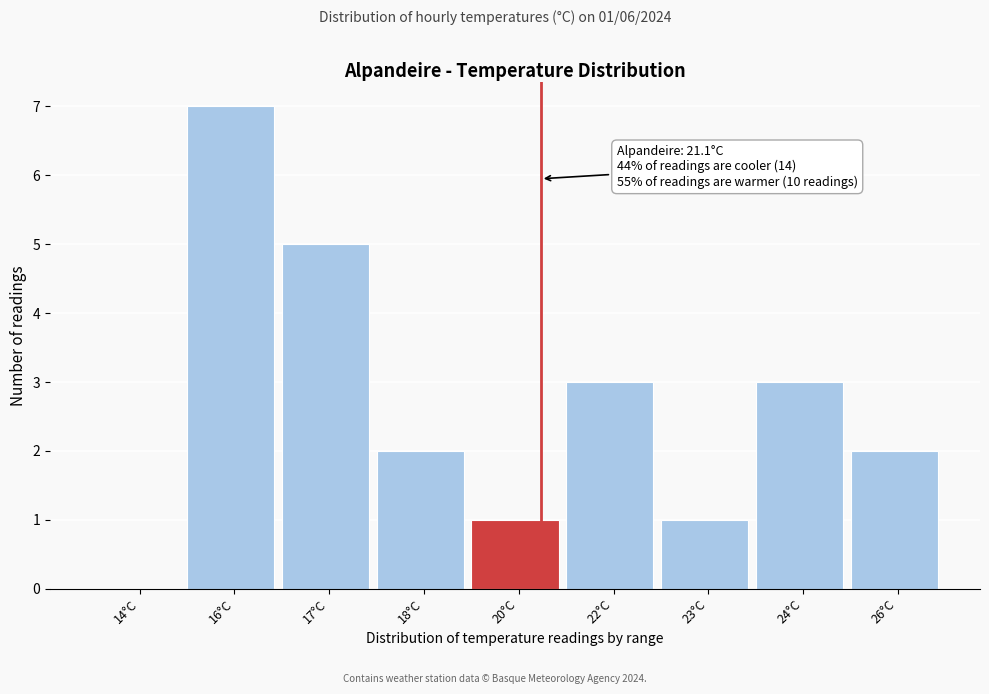

Reading left to right, what are all the values shown in this chart?

14°C=0	16°C=7	17°C=5	18°C=2	20°C=1	22°C=3	23°C=1	24°C=3	26°C=2